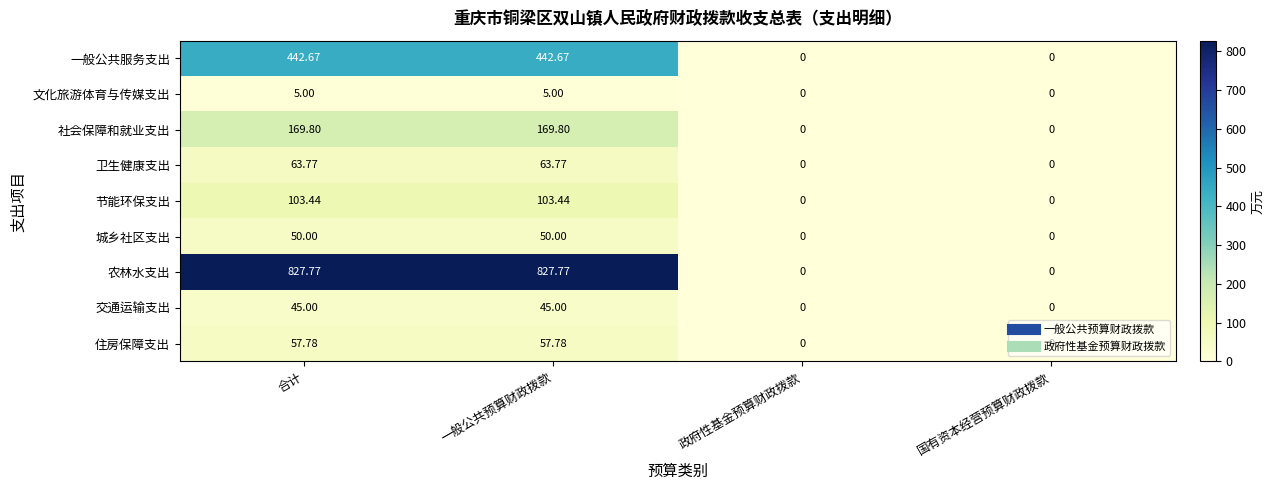

At which label does 住房保障支出 first exceed 57?

合计